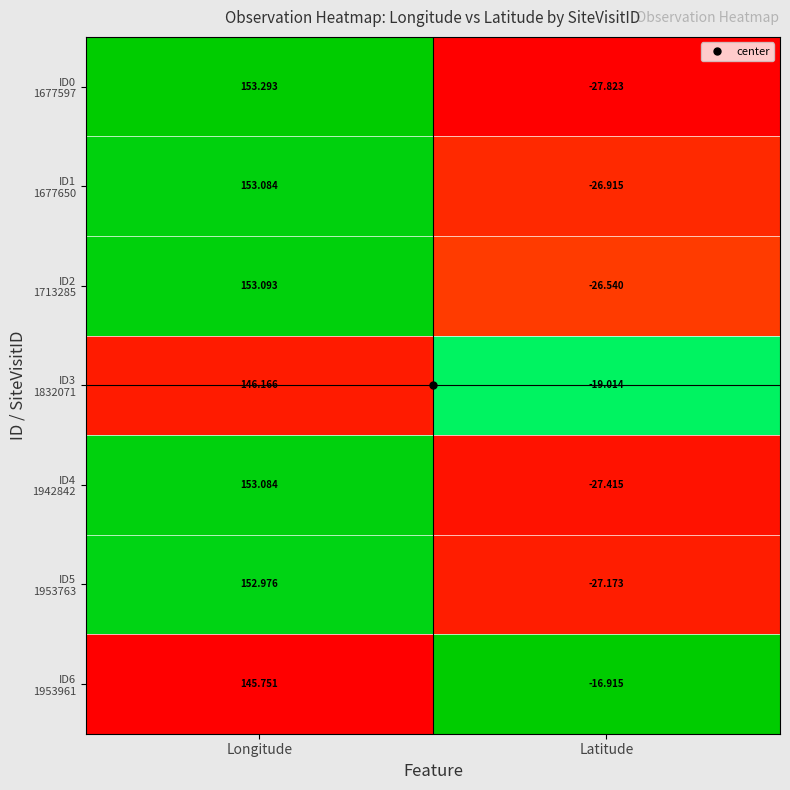

Which category has the highest value across all series?

Longitude